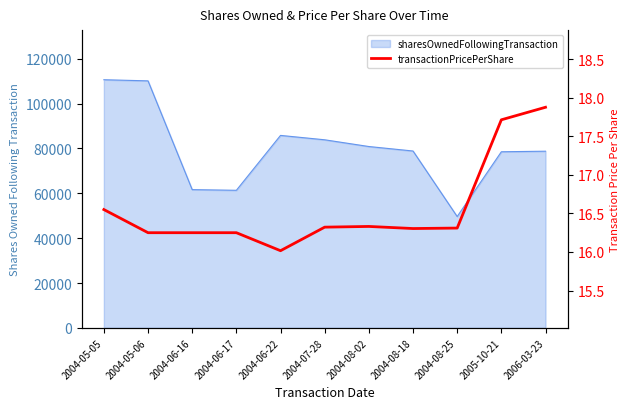

True or false: there are more than 1 points higher than both neighbors.

False